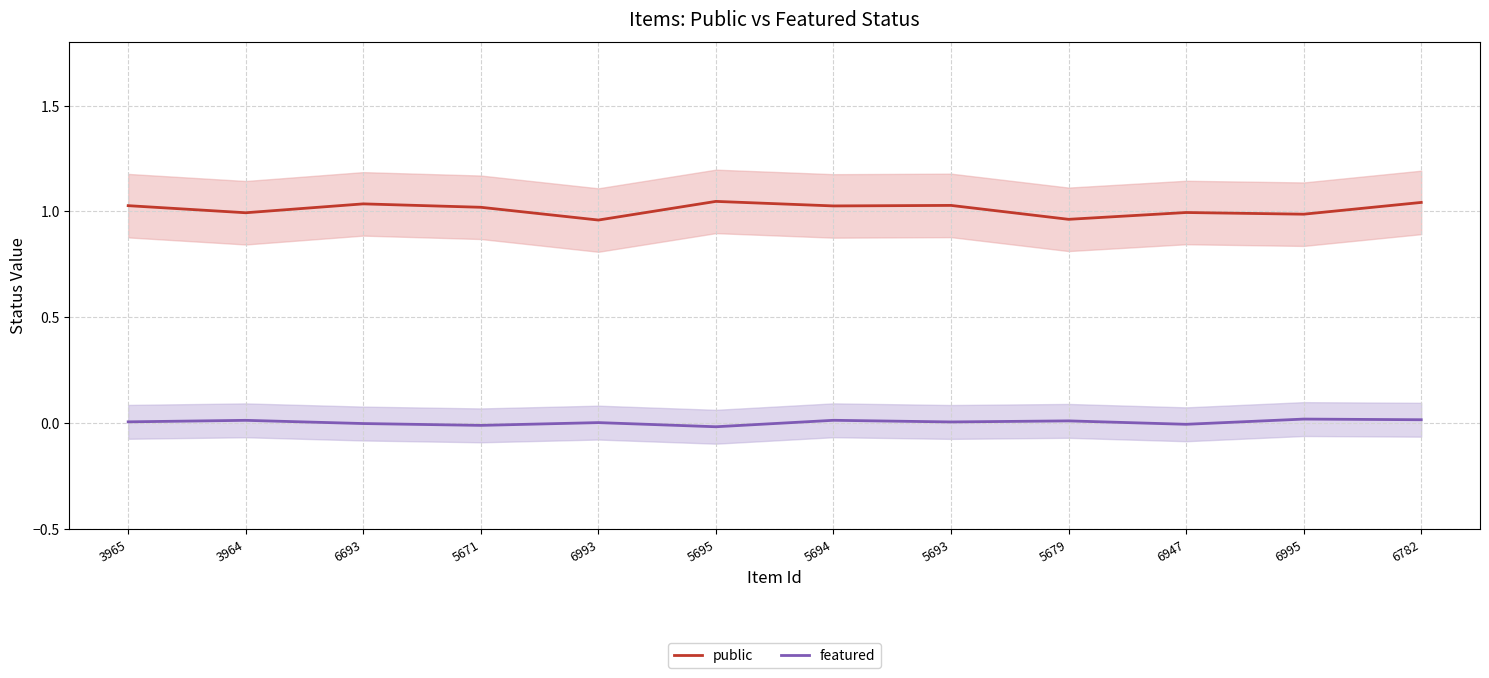

What are all the series names shown in the legend?

public, featured